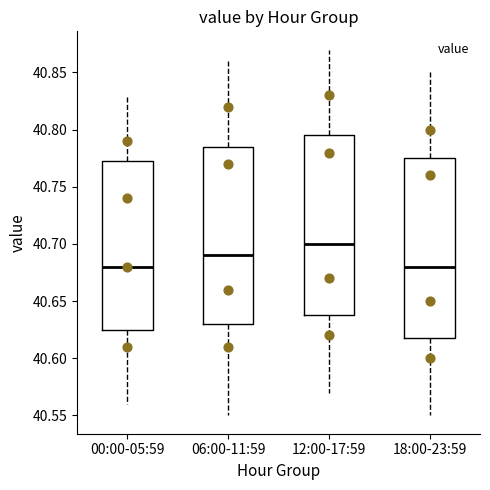

Where does the median line of the box for 12:00-17:59 sit on the y-axis? The values are not printed on the chart, so give them approximately, as read against the axis.

40.700